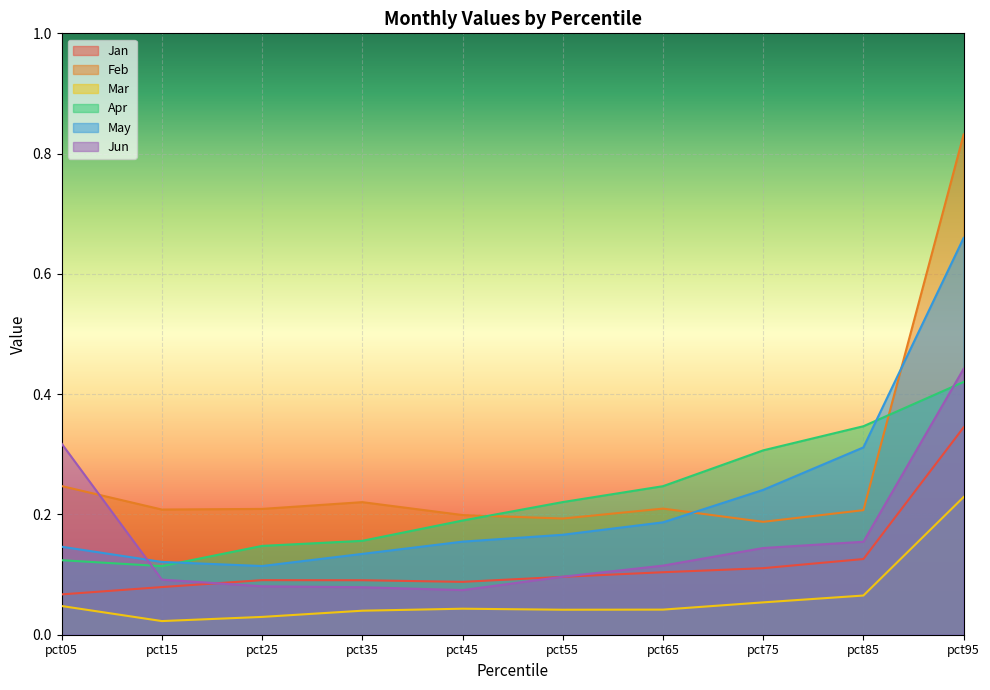

What is the average value of the Apr series?

0.2